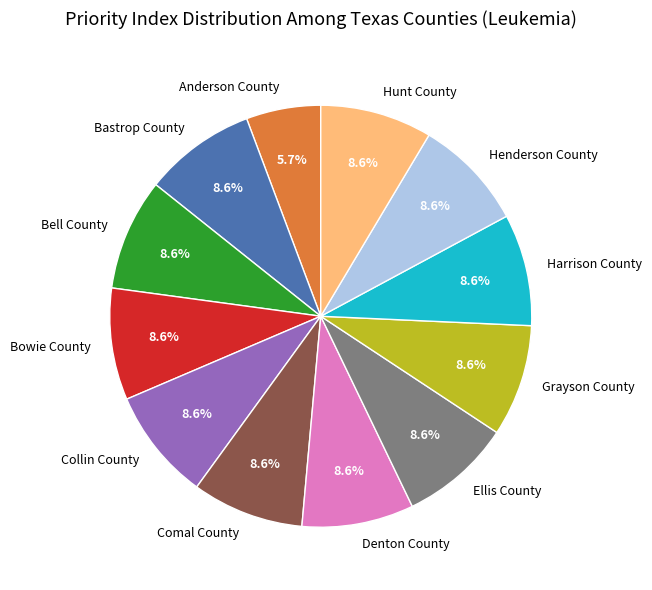

What percentage do Hunt County and Grayson County together represent?

17.1%